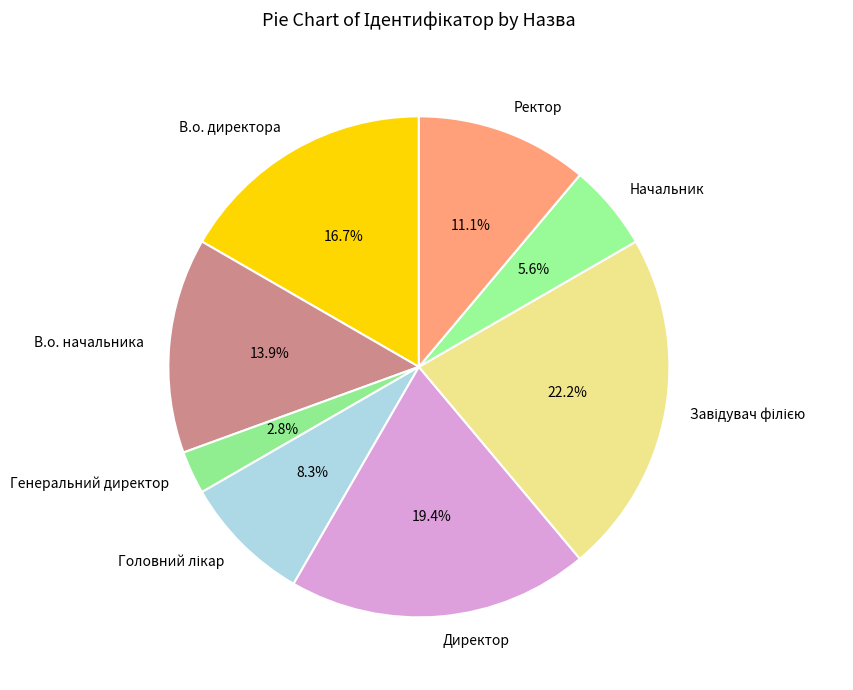

Is there a majority slice in this chart?

No